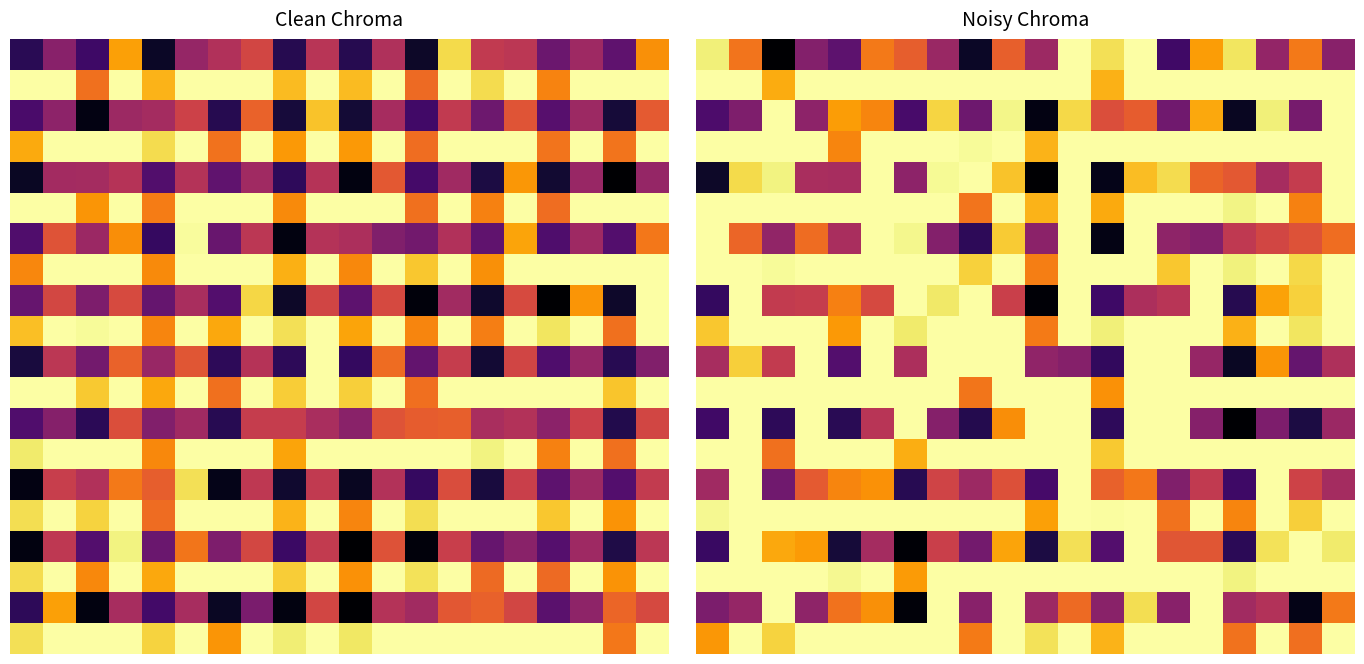

How many data points does each series have?

20